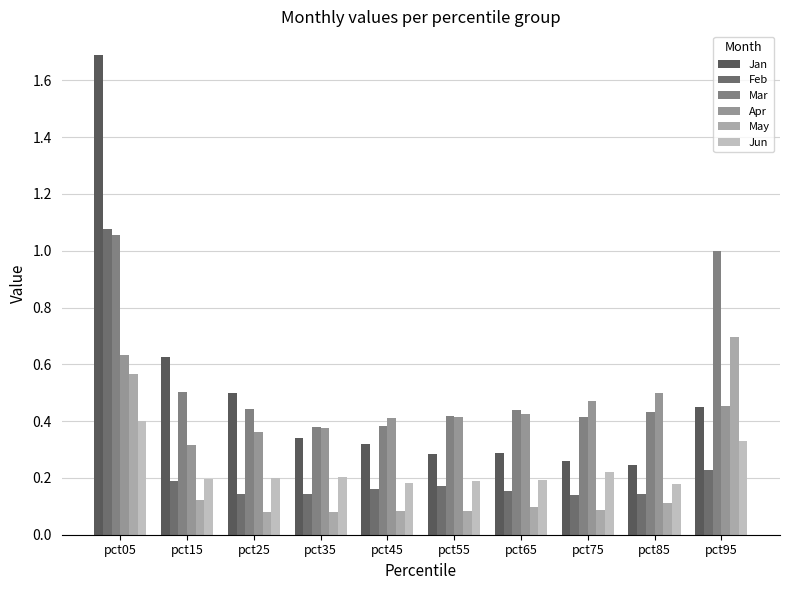

What is the sum of the Jun values at pct95 and pct65?

0.5